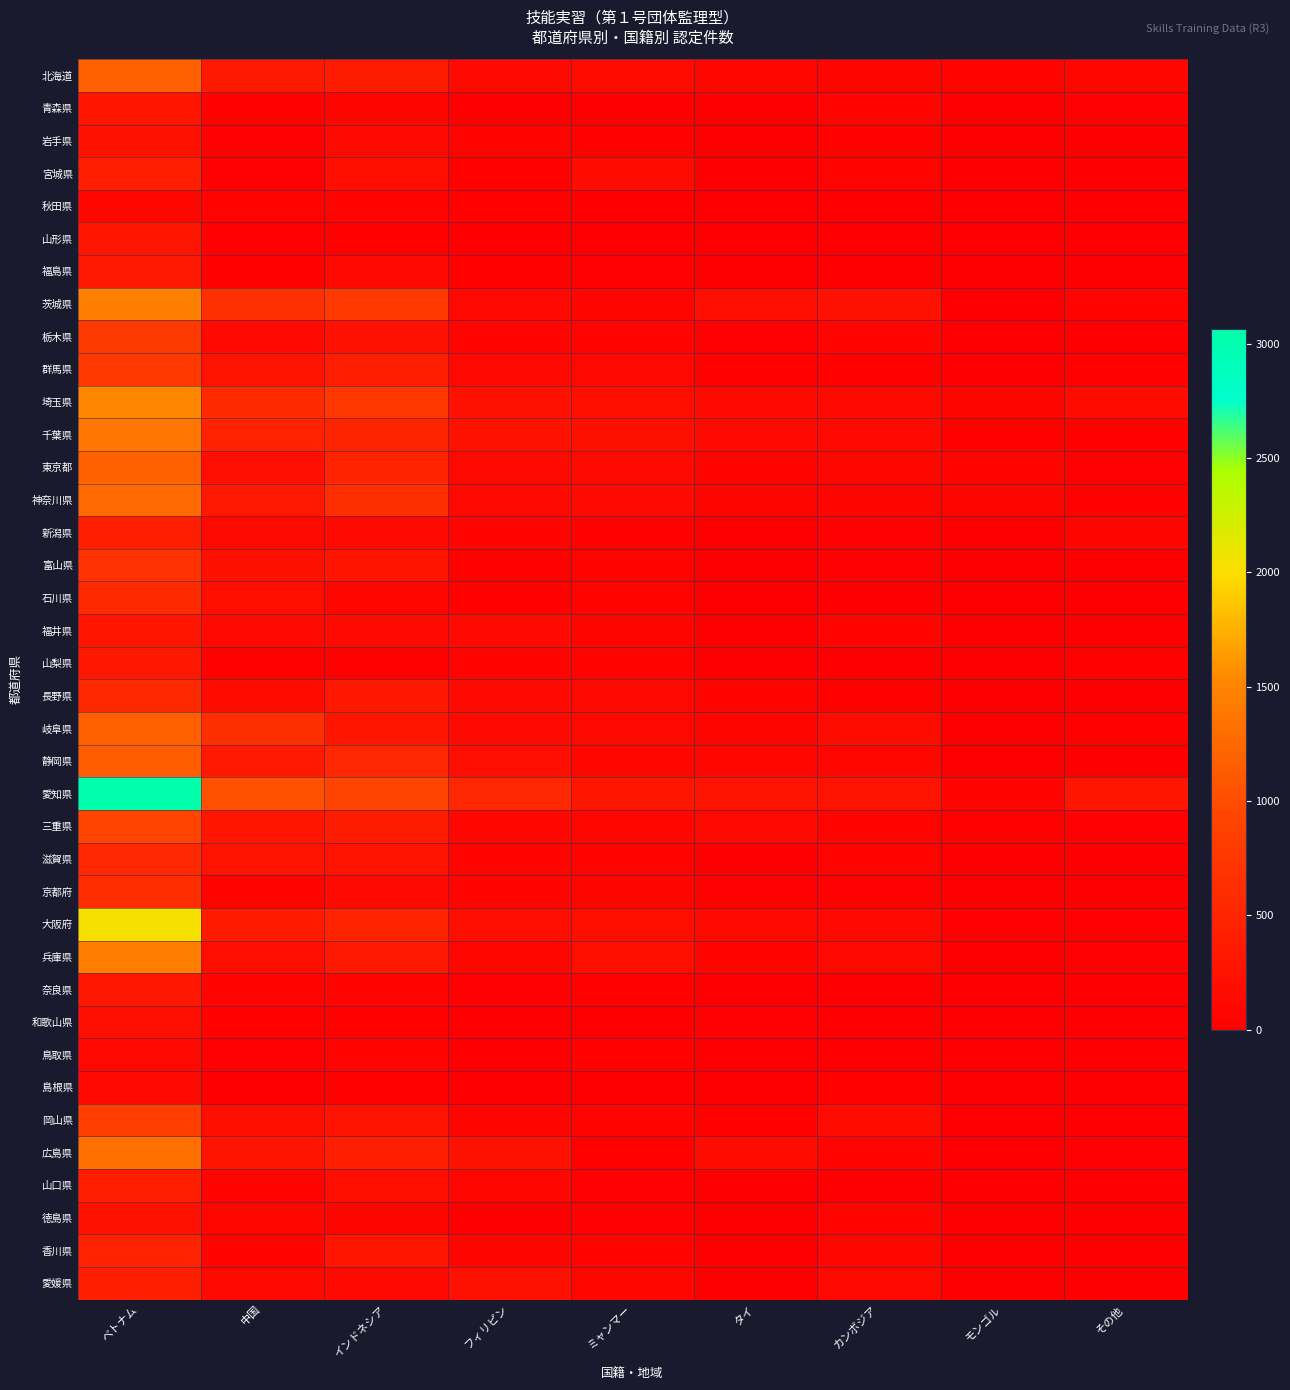

What is the greatest value displayed?

3064